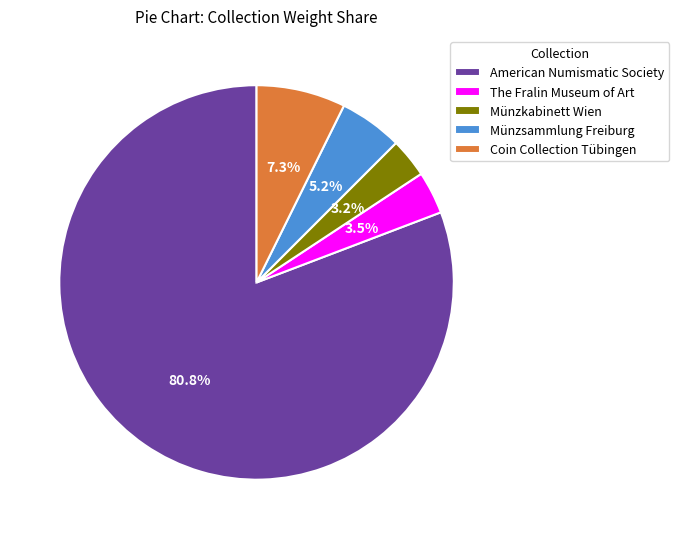

What is the ratio of the value at Münzkabinett Wien to the value at The Fralin Museum of Art?

0.9